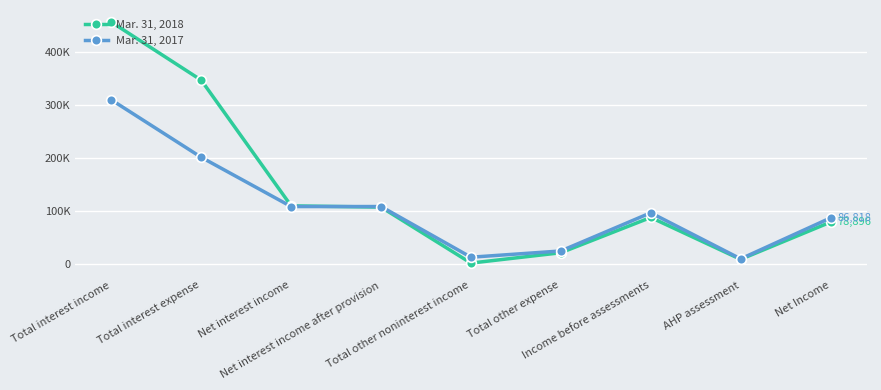

What is the label of the 6th point from the right?

Net interest income after provision